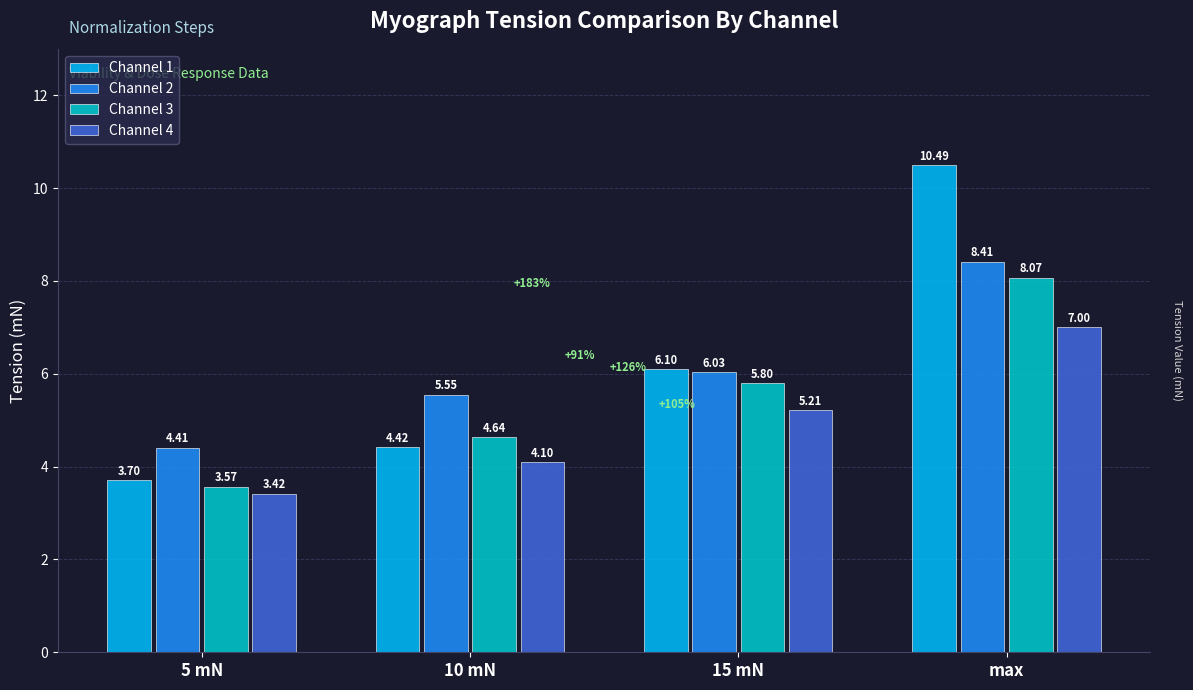

What is the sum of all Channel 2 values?

24.4